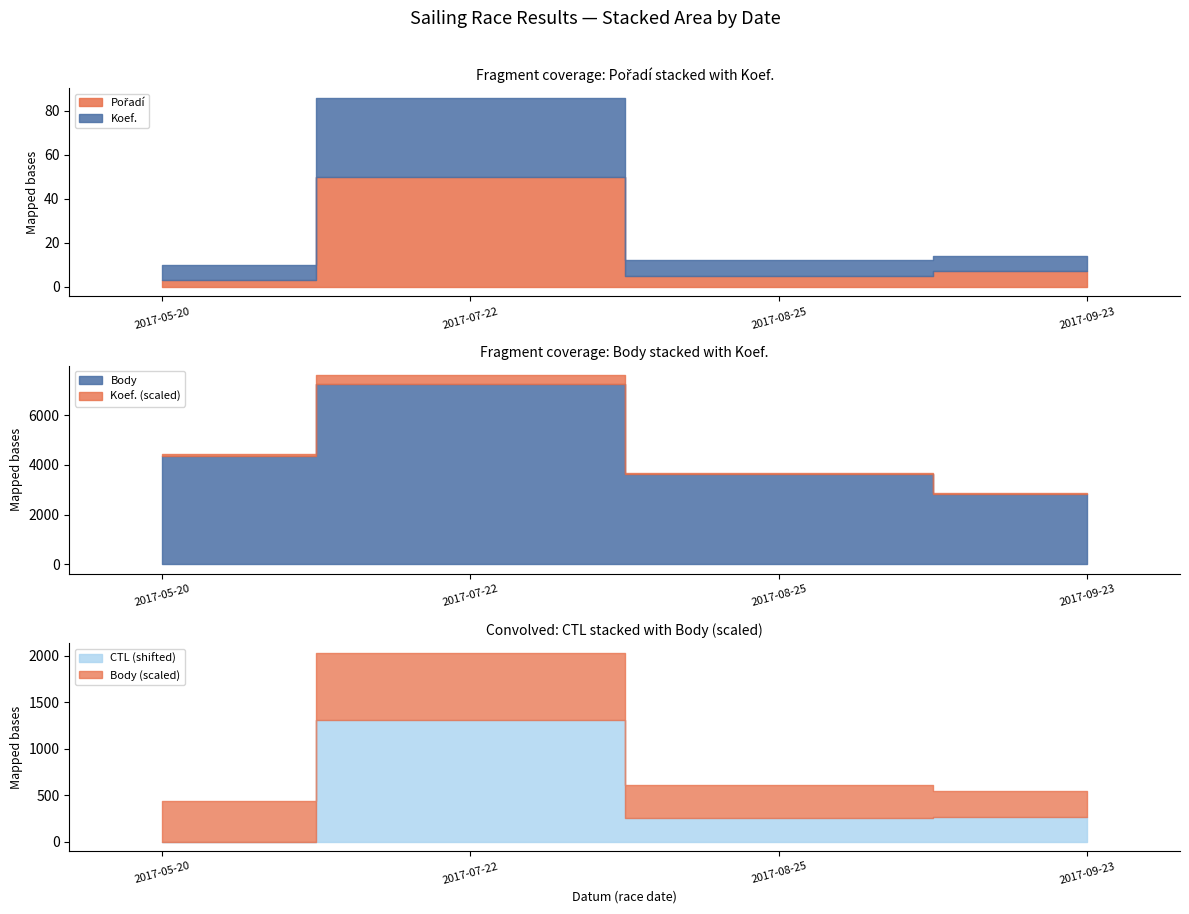

True or false: Koef. and CTL cross at least once.

False